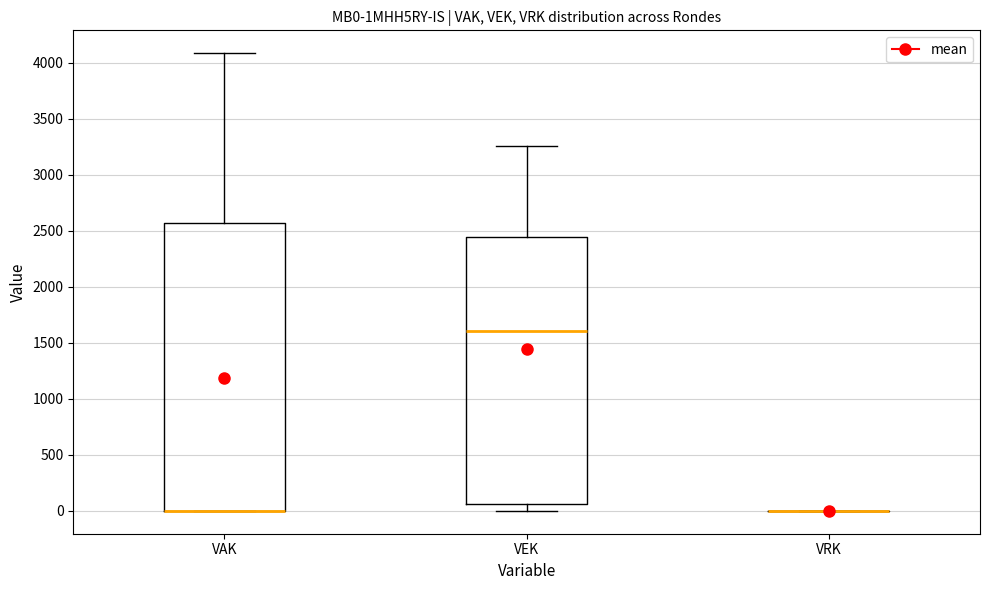

Which box is the tallest, from its lower edge to its upper edge?

VAK